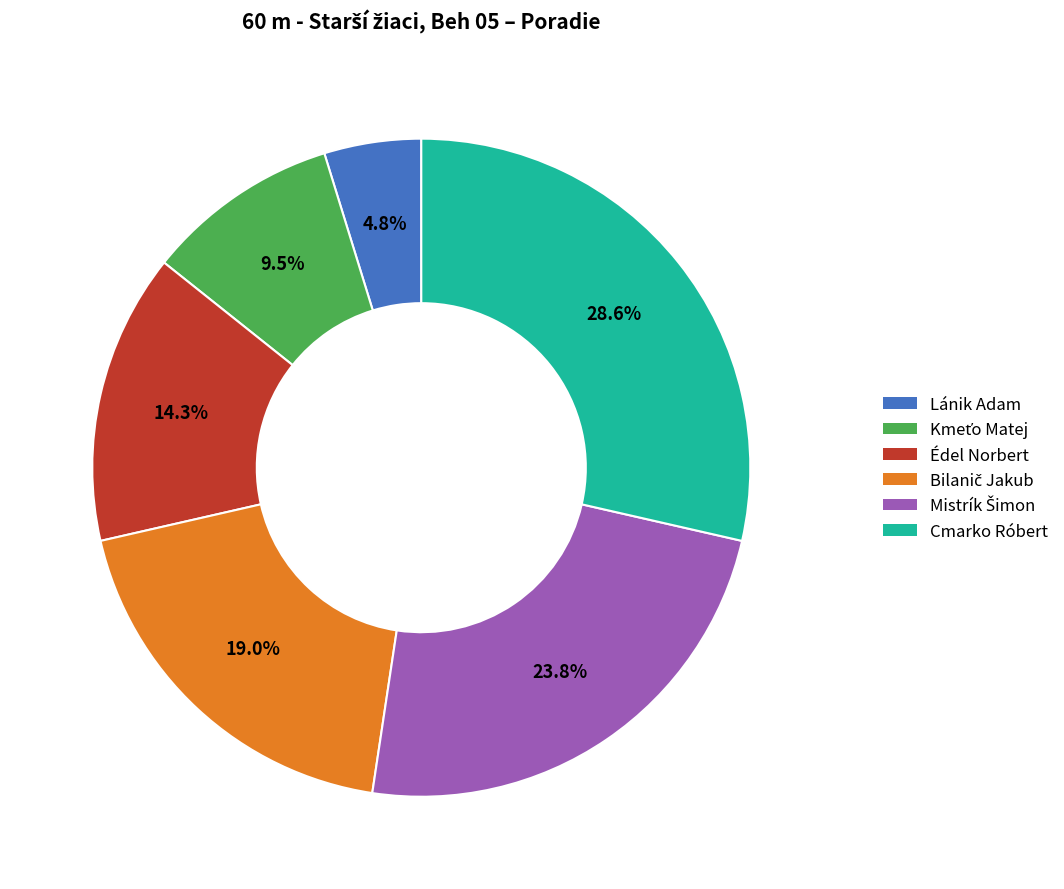

Is there any slice that represents more than half of the pie?

No